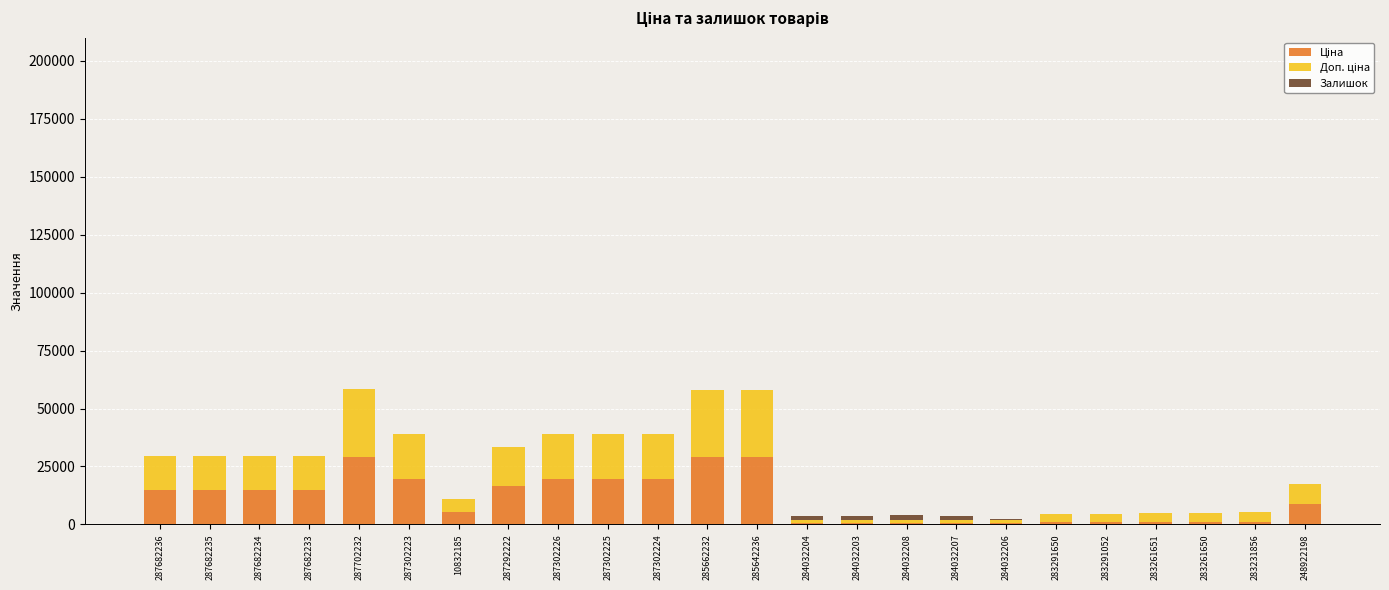

Are the bars horizontal?

No